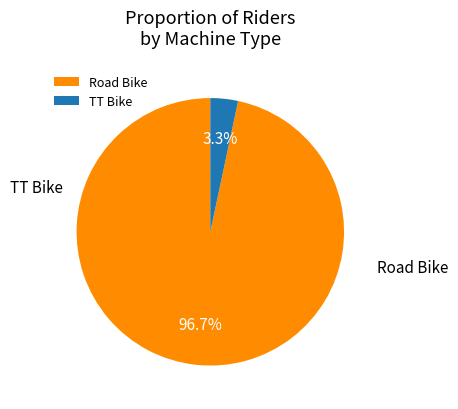

What percentage is the TT Bike slice, to the nearest percent?

3%